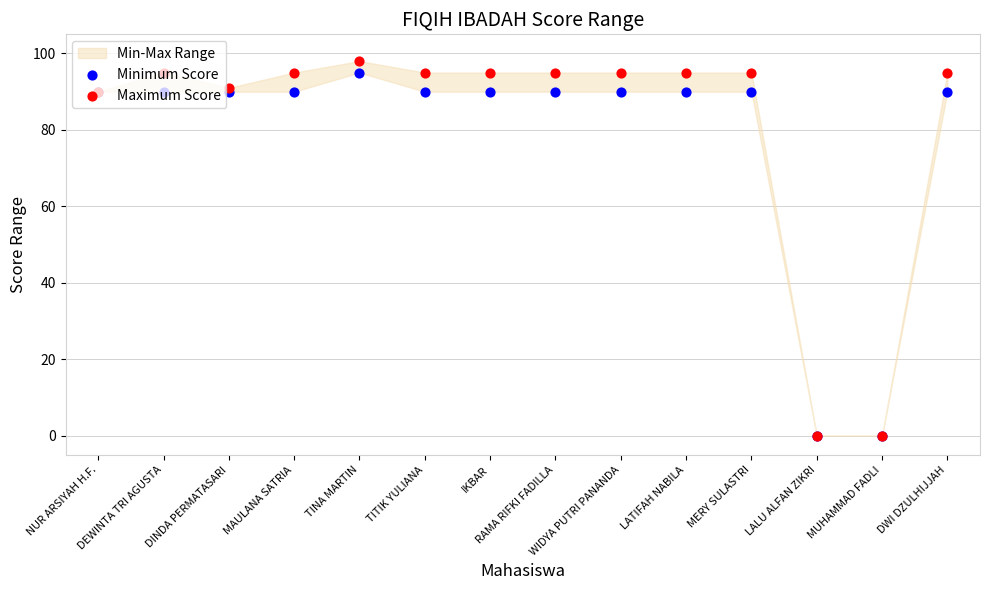

Which series contains the lowest Y value?

Minimum Score